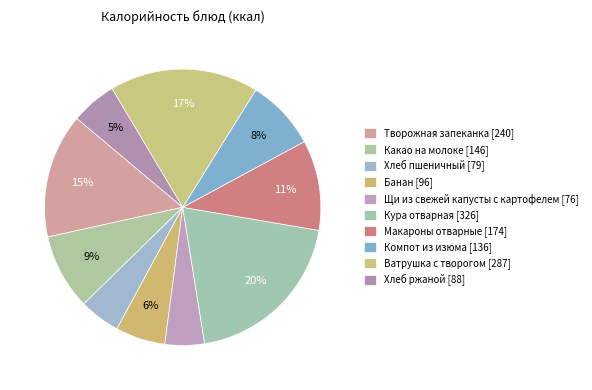

Approximately how many times larger is the value at Щи из свежей капусты с картофелем compared to Банан?

0.8